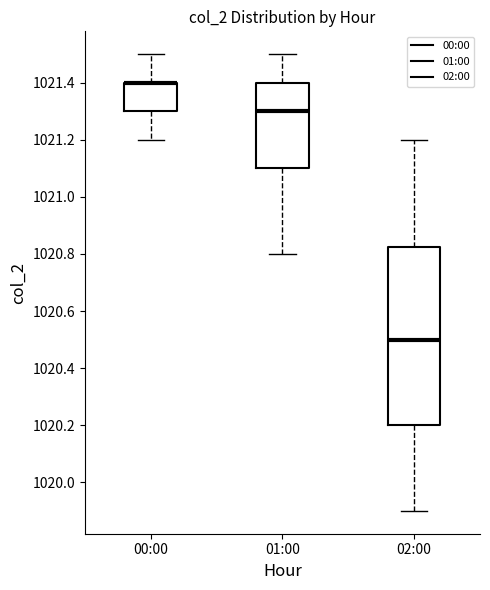

Where does the lower whisker of the box for 01:00 end on the y-axis? The values are not printed on the chart, so give them approximately, as read against the axis.

1020.80